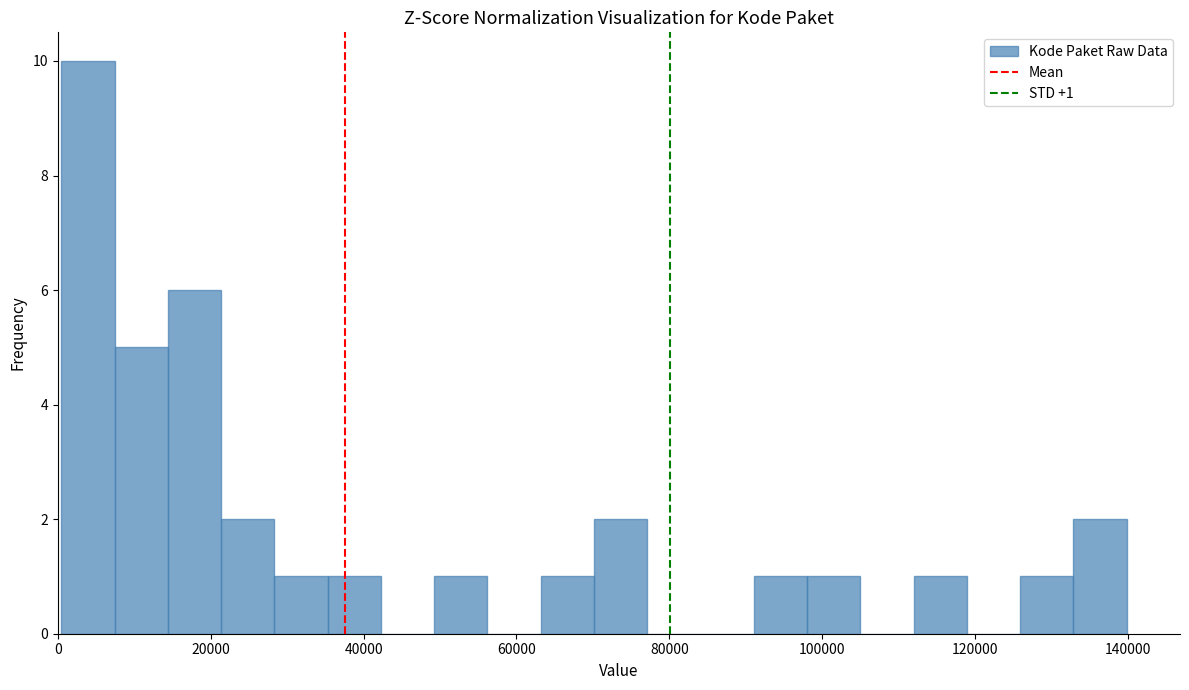

Read against the x-axis, roughly where is the centre of the tallest bar?

4000